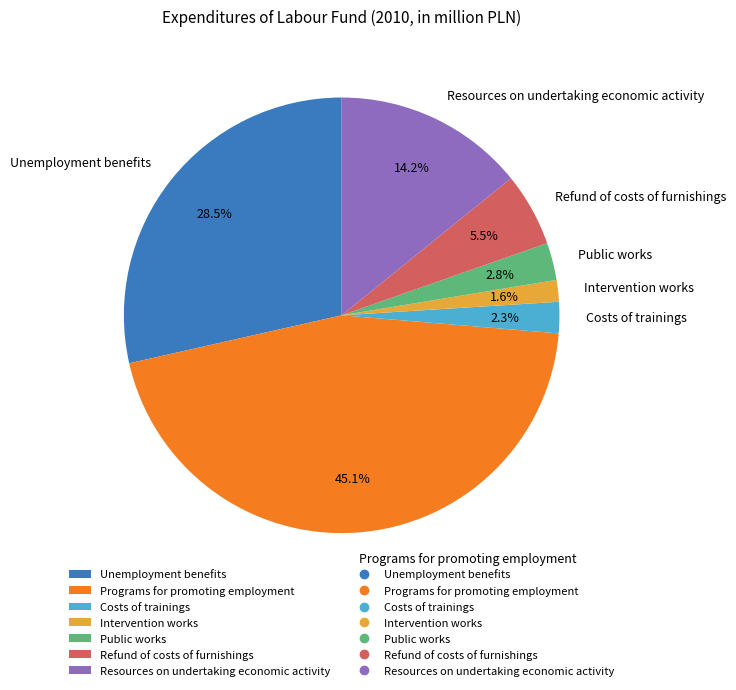

How much of the chart is everything except Public works?

97.2%